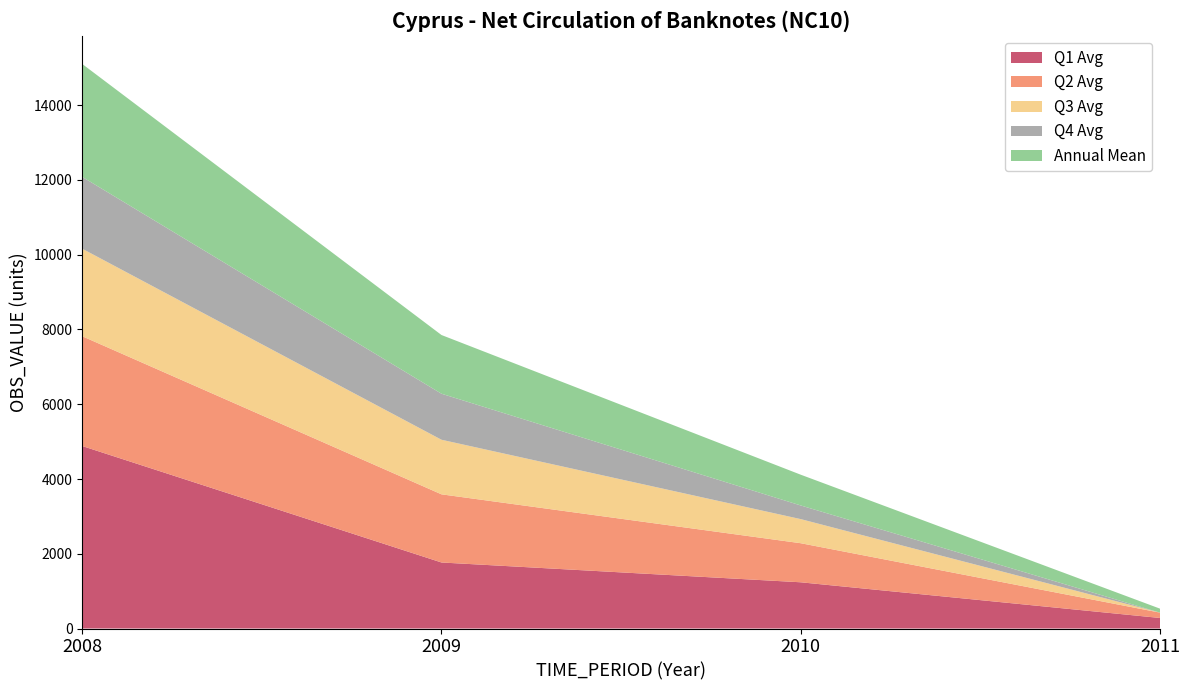

What is the total value across all series at 2008?

15102.9